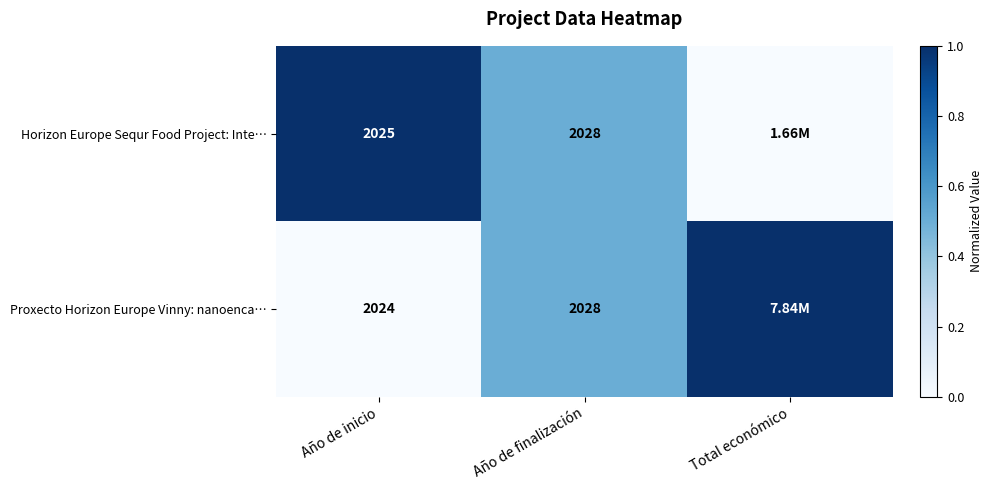

What is the total value across all series at Año de finalización?

4056